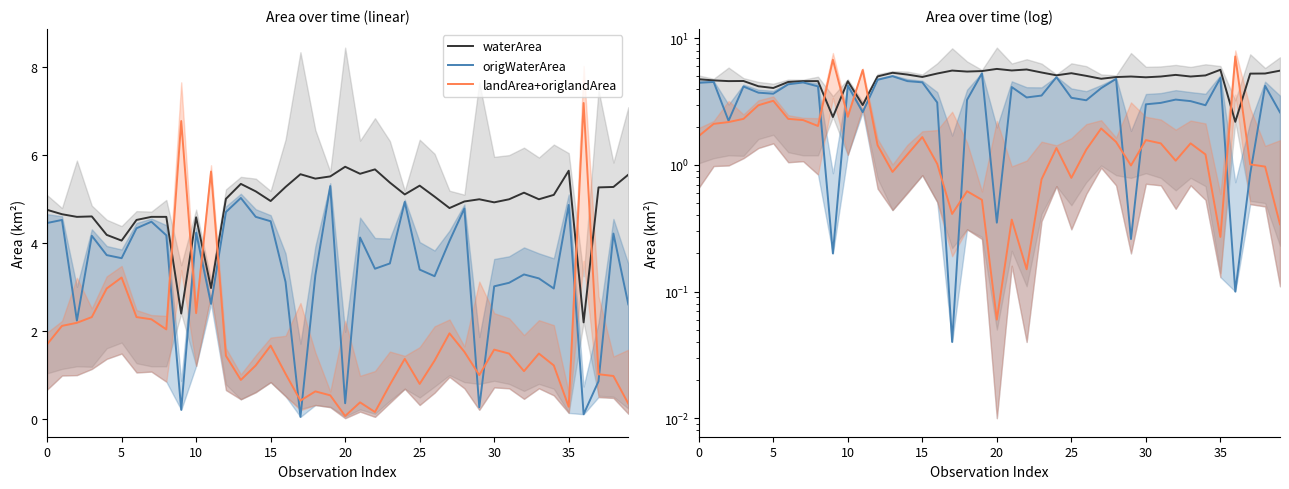

Between 25 and 28, which series saw the biggest shift?

origWaterArea